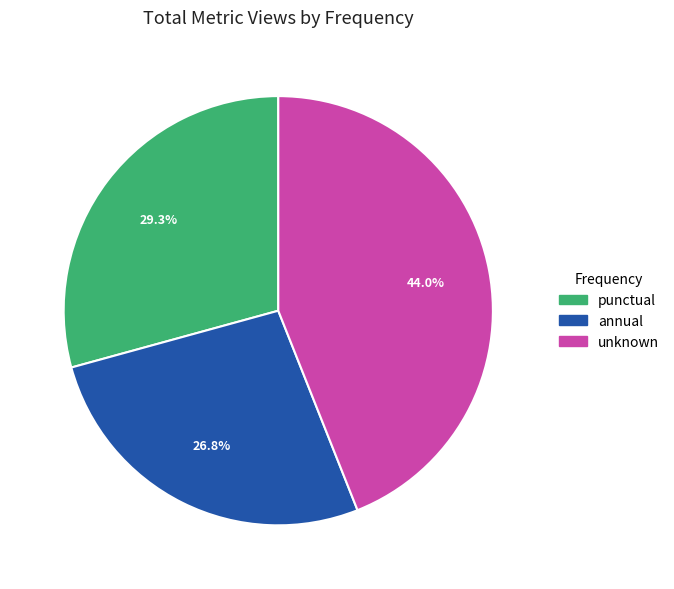

What is the largest slice in the pie chart?

unknown